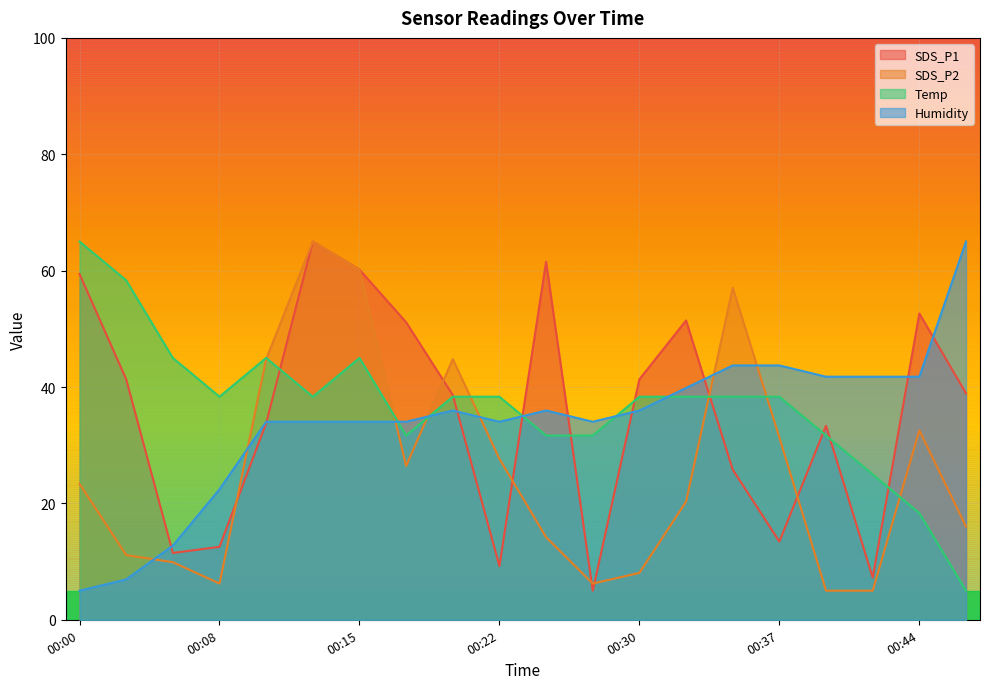

Is the value of SDS_P1 at 00:34 greater than the value of Temp at 00:42?

Yes